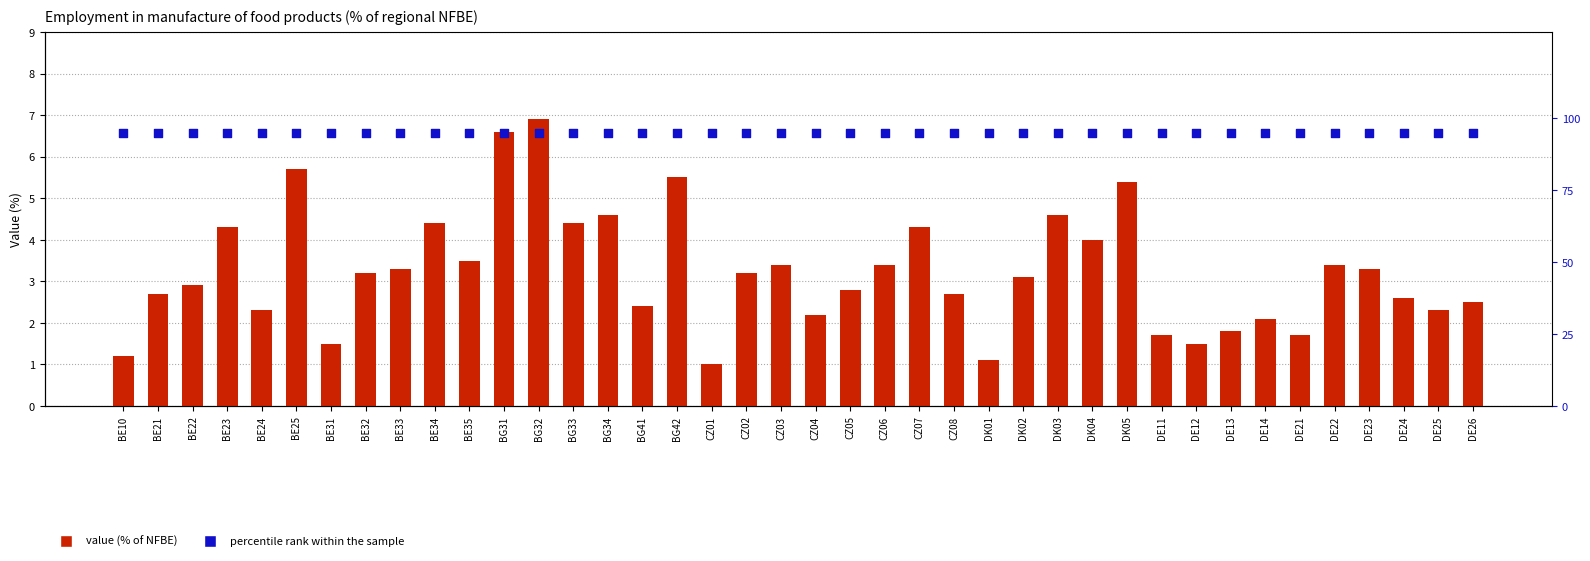

Is the value of percentile rank within the sample at BE33 greater than the value of value (% of NFBE) at DK04?

Yes